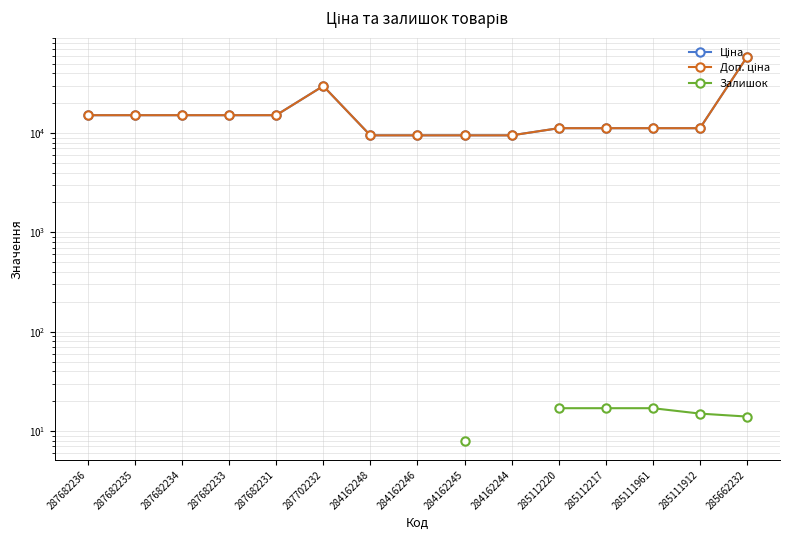

What is the smallest value displayed?

8.0